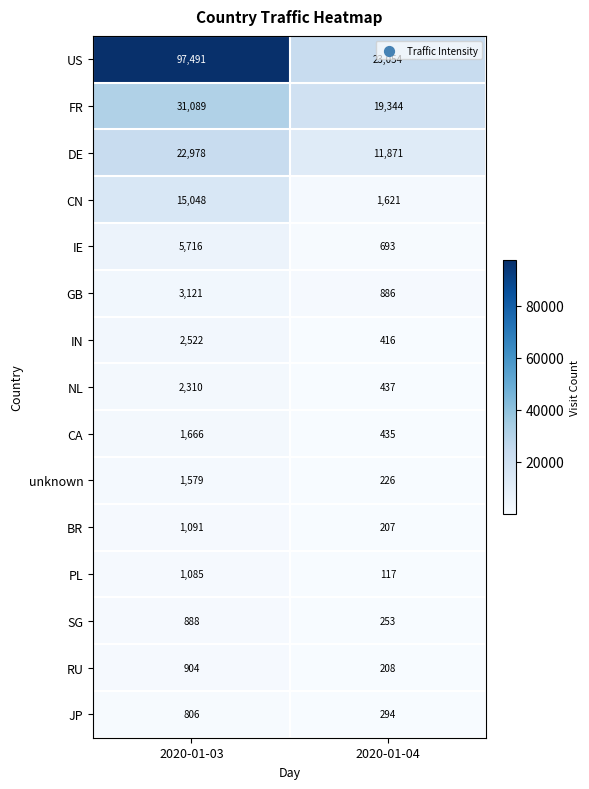

What is the highest value of the FR series?

31089